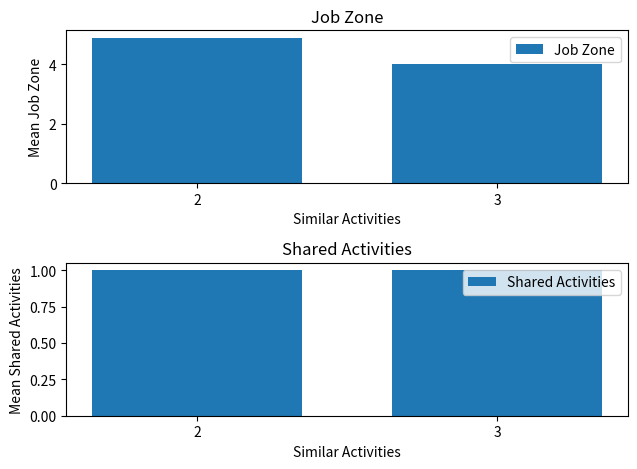

Reading left to right, extract all data points from this chart.

Job Zone: 4.9	4.0
Shared Activities: 1.0	1.0